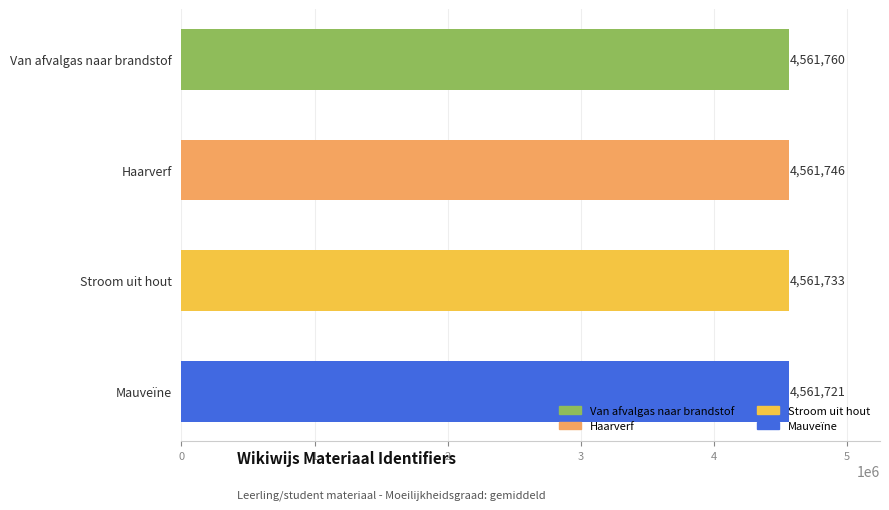

Are the bars horizontal?

Yes